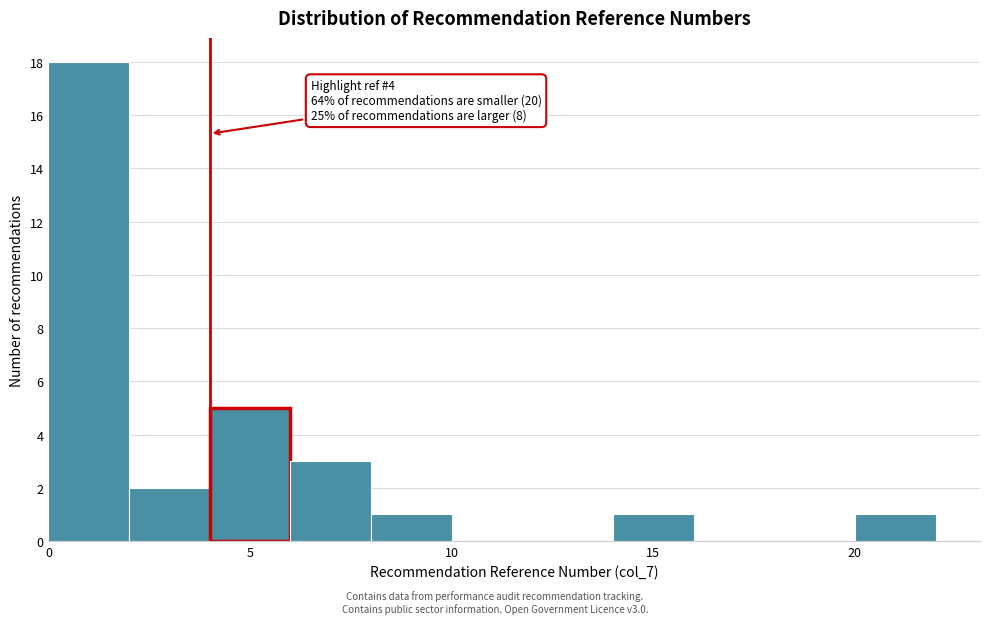

Which range on the x-axis has the tallest bar?

0 to 2